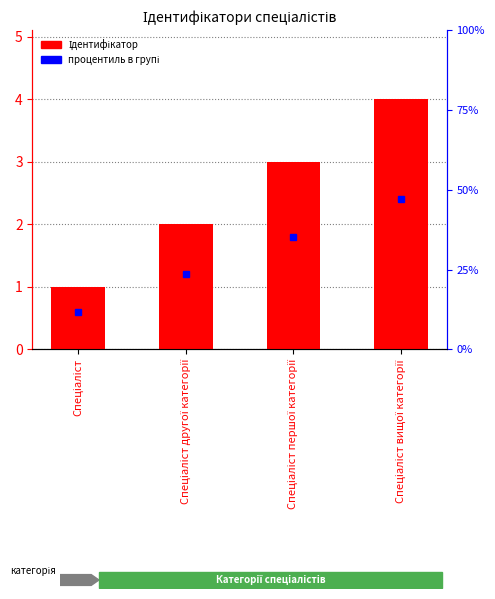

What is the smallest value displayed?

1